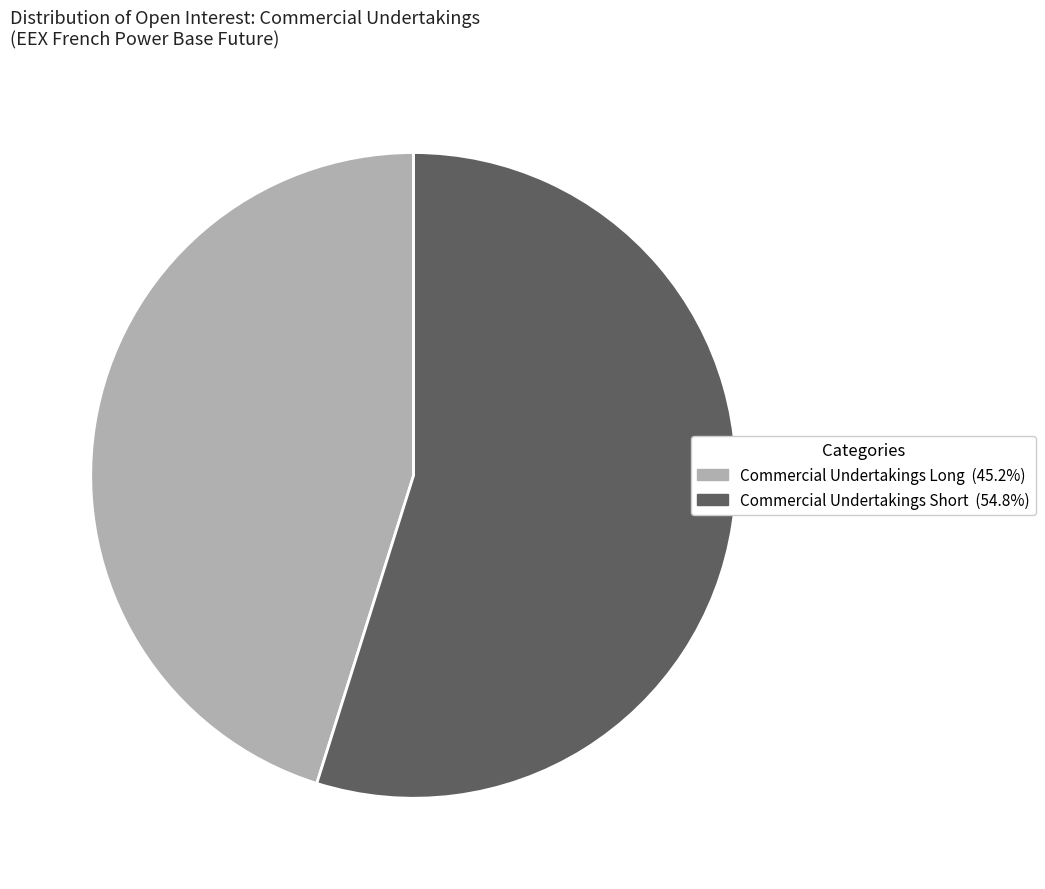

Rank the categories by value from highest to lowest.

Commercial Undertakings Short, Commercial Undertakings Long